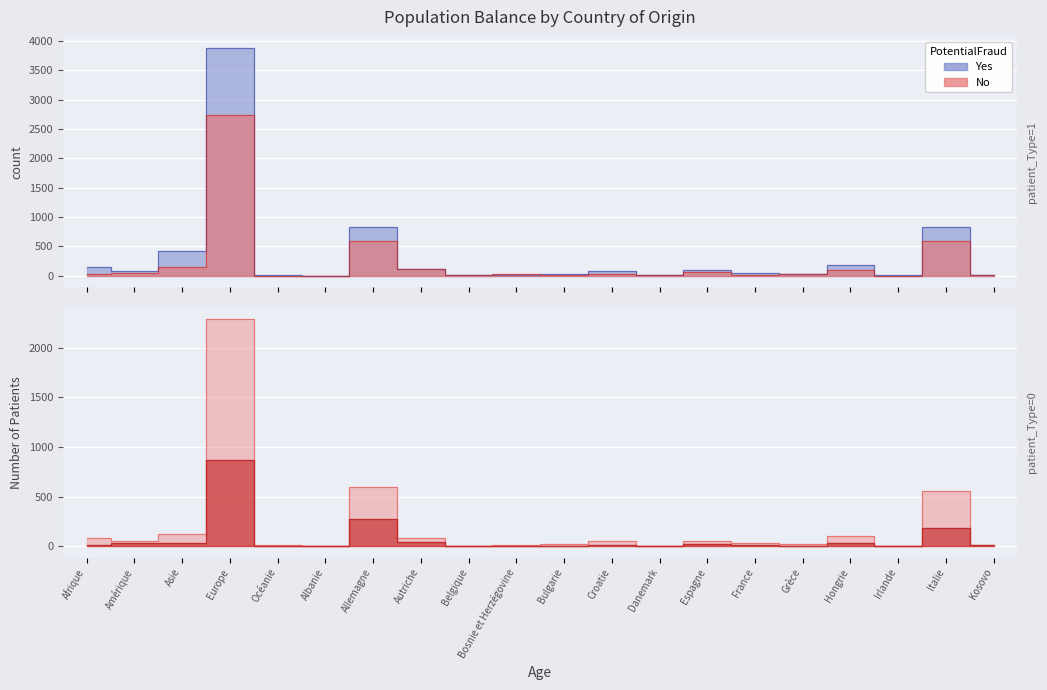

True or false: Afflux d autre canton and Effectif du mois cross at least once.

False